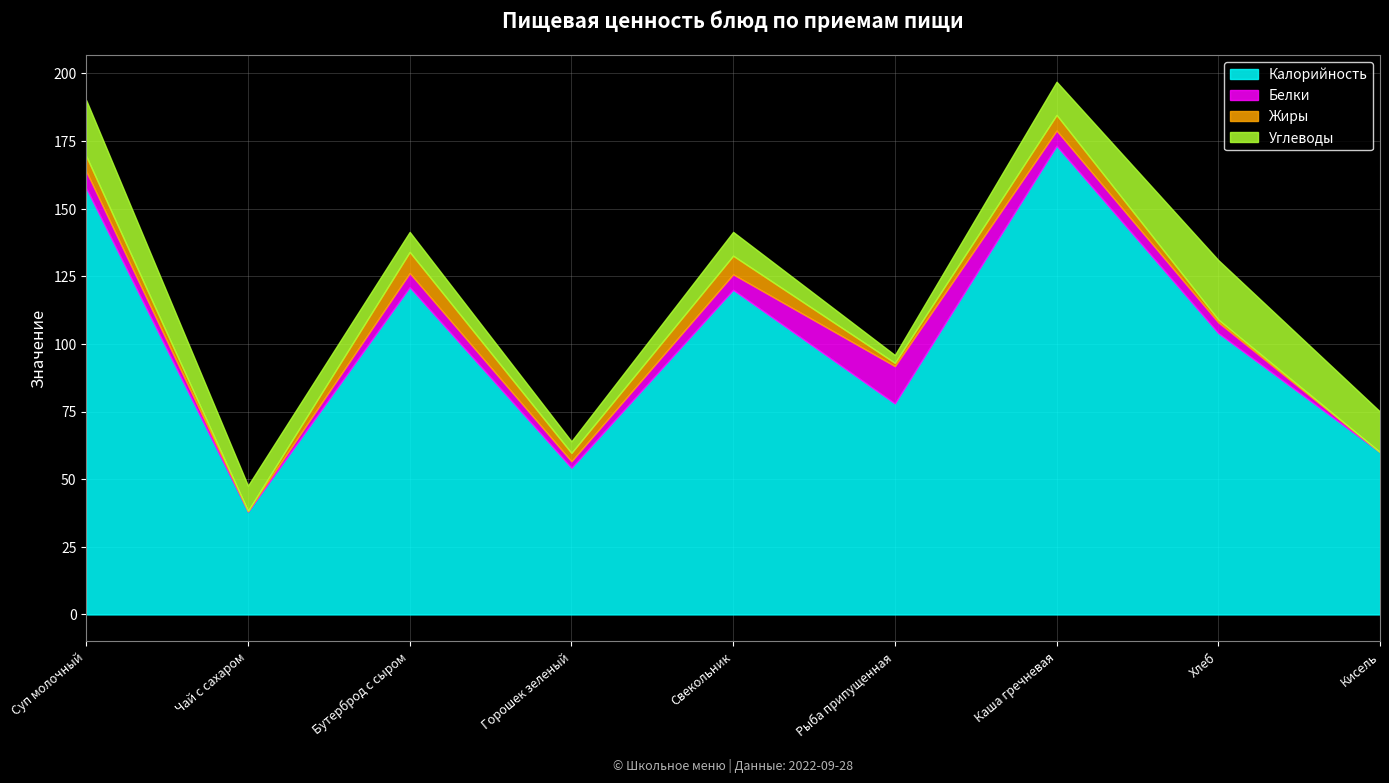

Where is the first local minimum for Калорийность?

Чай с сахаром